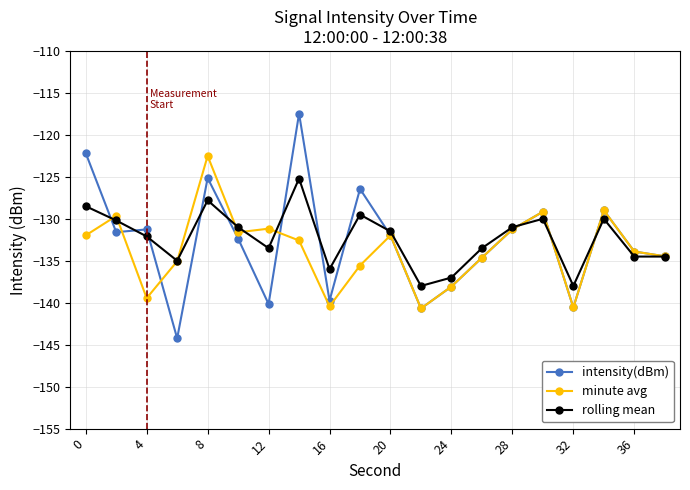

What is the smallest value displayed?

-144.2